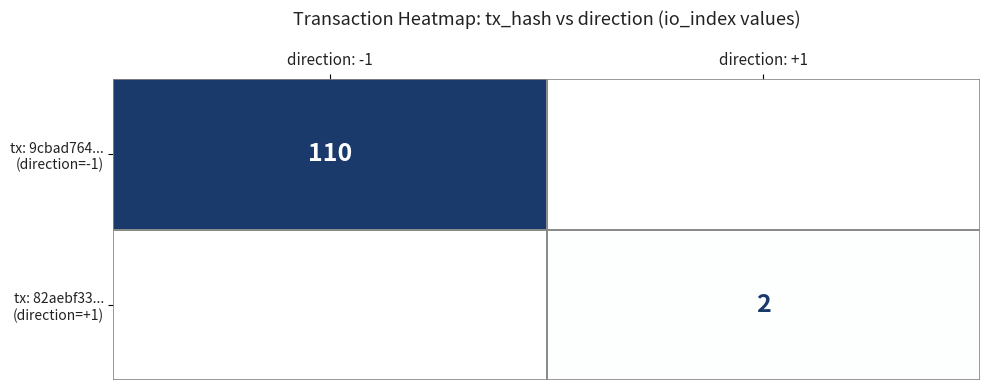

At which category is the sum across all series the highest?

direction: -1